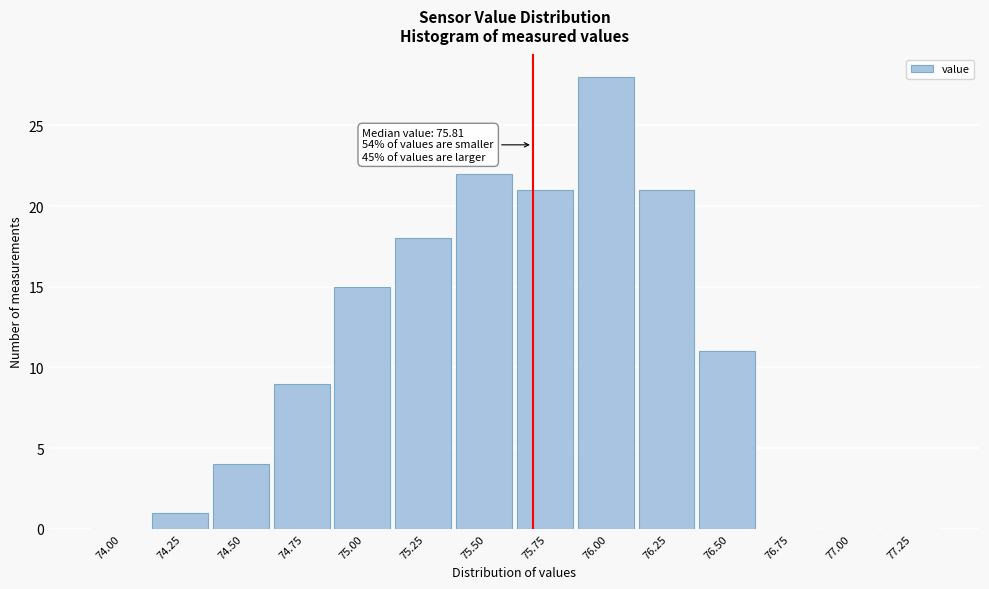

Reading right to left, transcribe all the data shown in this chart.

77.25=0	77.00=0	76.75=0	76.50=11	76.25=21	76.00=28	75.75=21	75.50=22	75.25=18	75.00=15	74.75=9	74.50=4	74.25=1	74.00=0